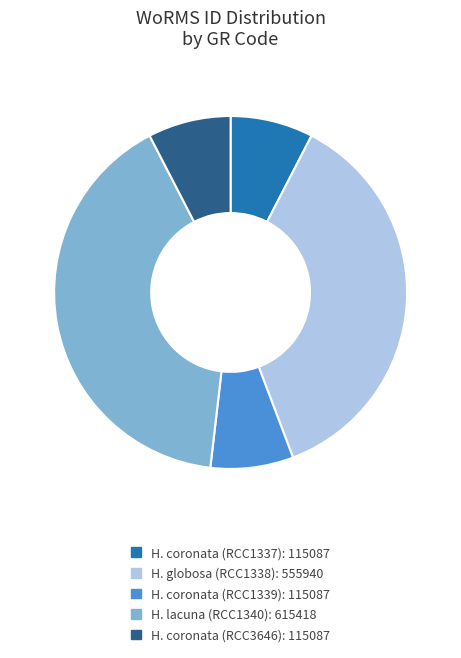

Count the number of slices in the pie.

5